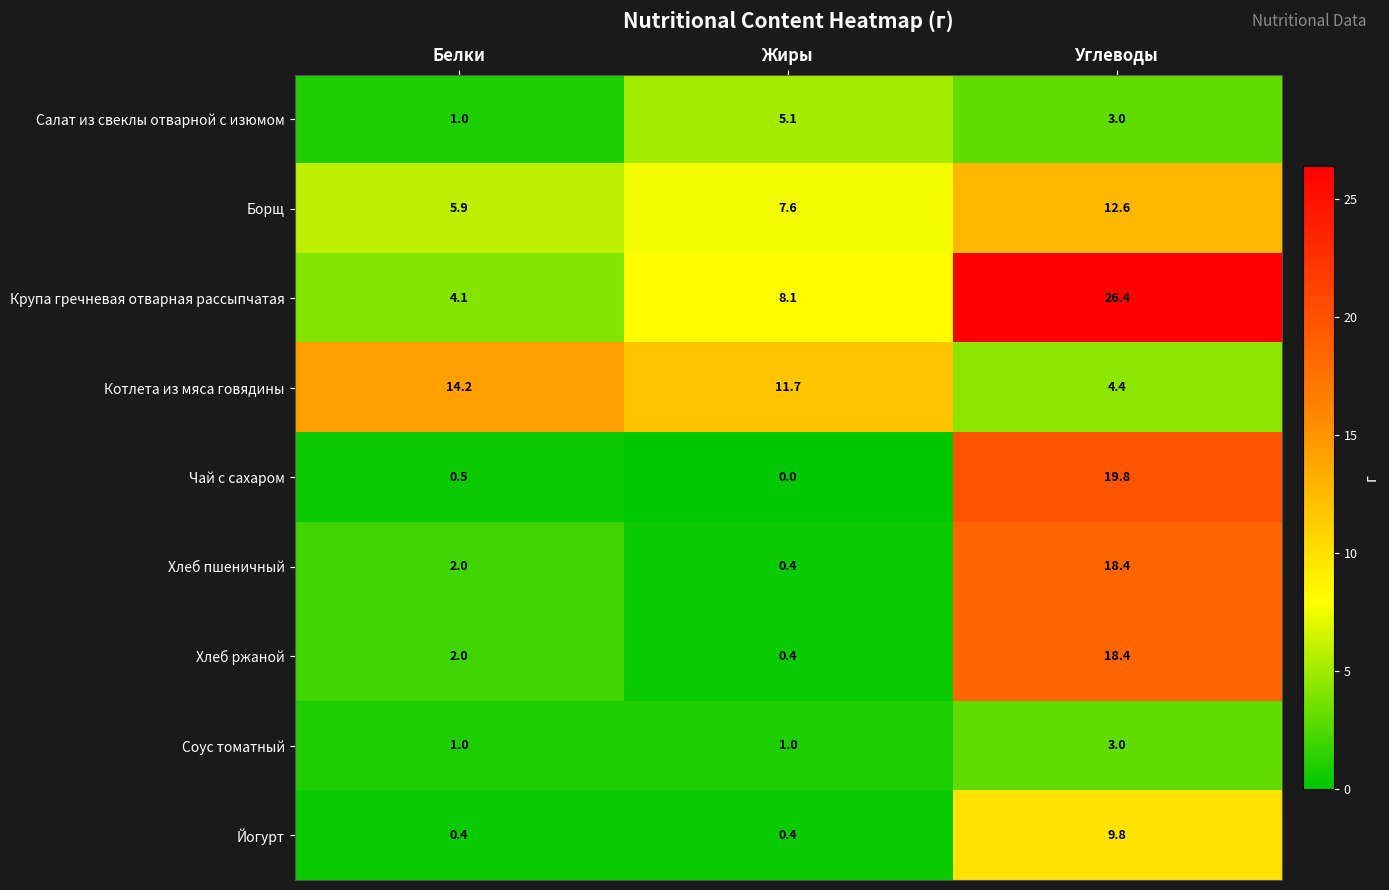

At which label does Борщ first exceed 7?

Жиры